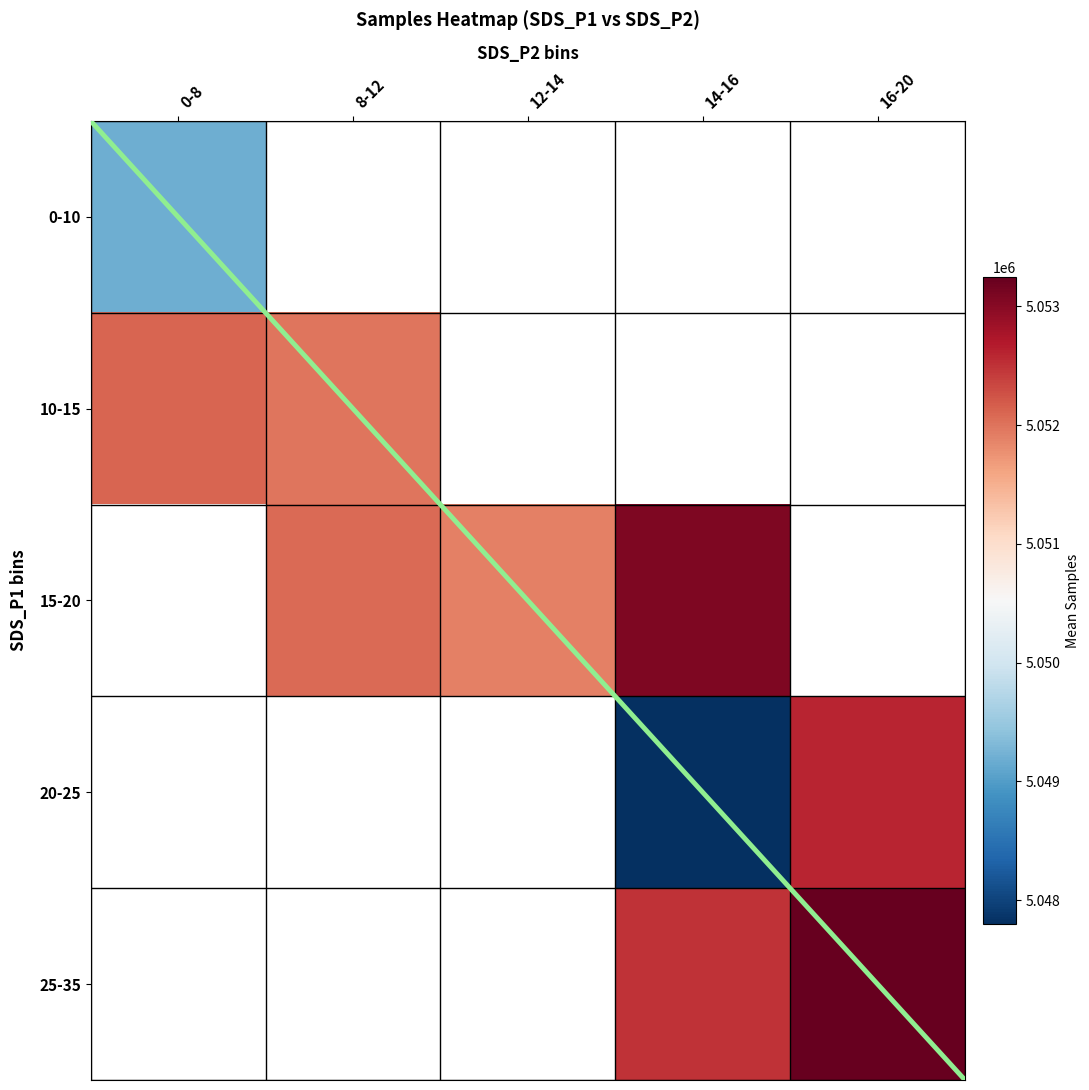

Between 8-12 and 12-14, which is larger?

12-14